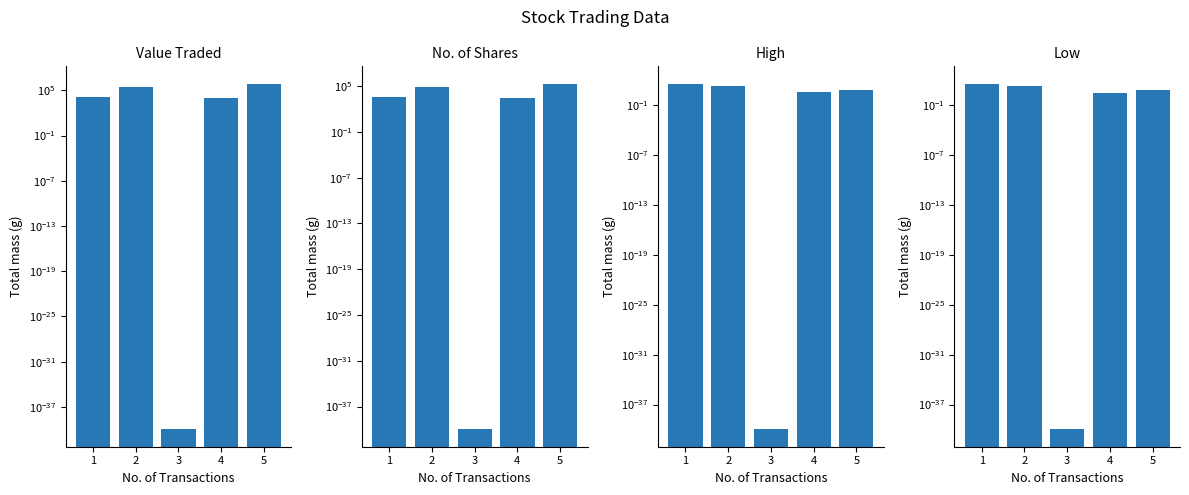

Which series changed the most between 2 and 5?

Value Traded